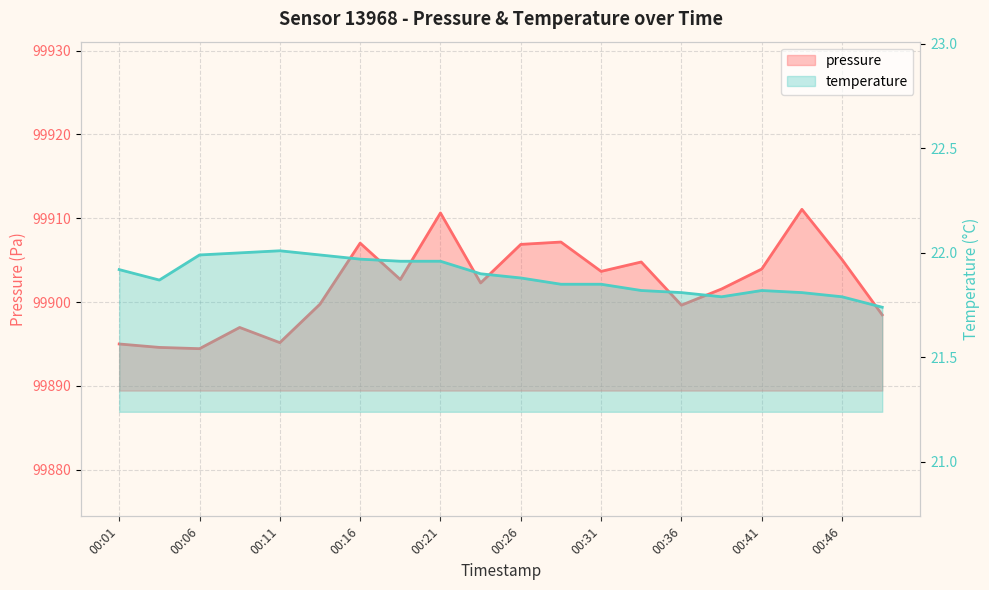

What position from the left is 00:01?

1